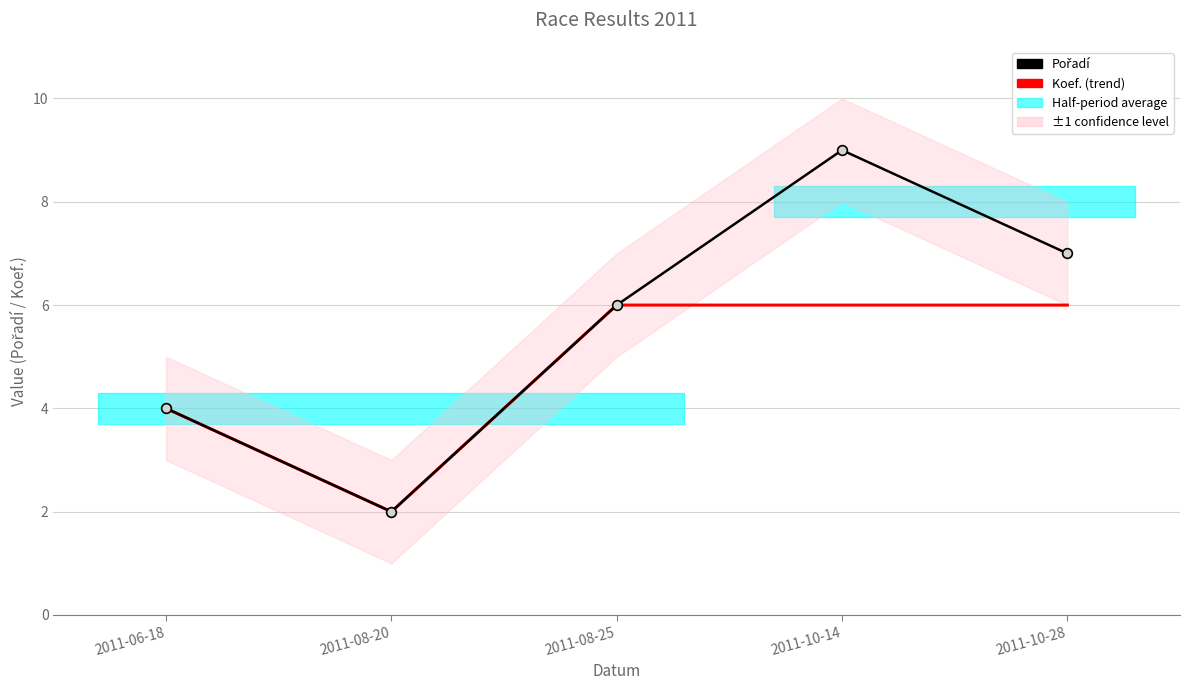

True or false: Pořadí has a value of 6 at 2011-08-25.

True